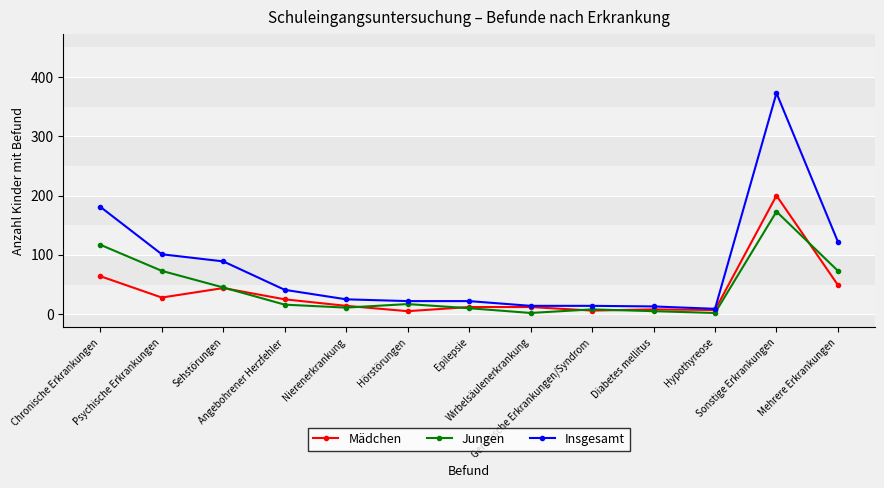

What is the difference between the Jungen values at Angebohrener Herzfehler and Mehrere Erkrankungen?

57